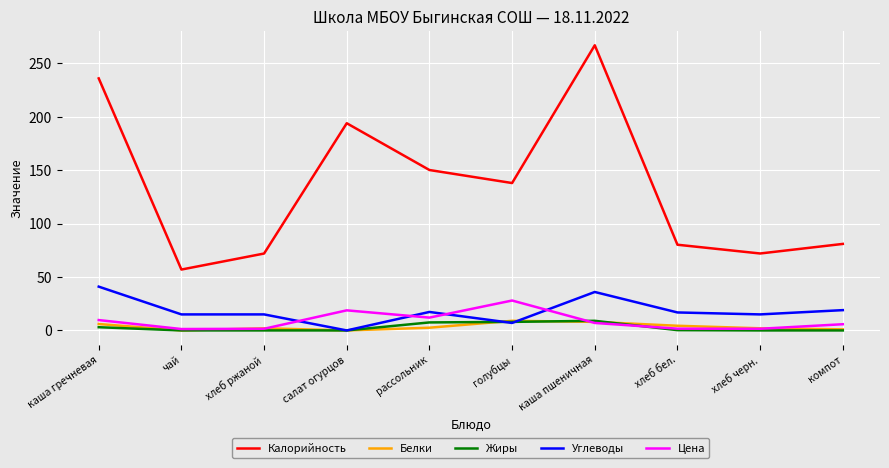

Which label corresponds to the largest value in the chart?

каша пшеничная